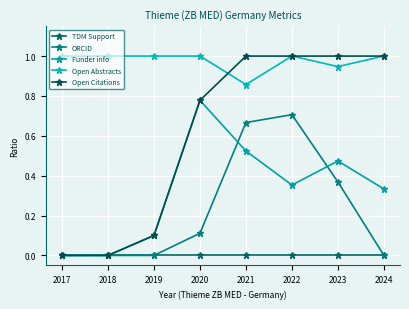

What is the difference between the second highest and second lowest values in the Open Citations series?

1.0